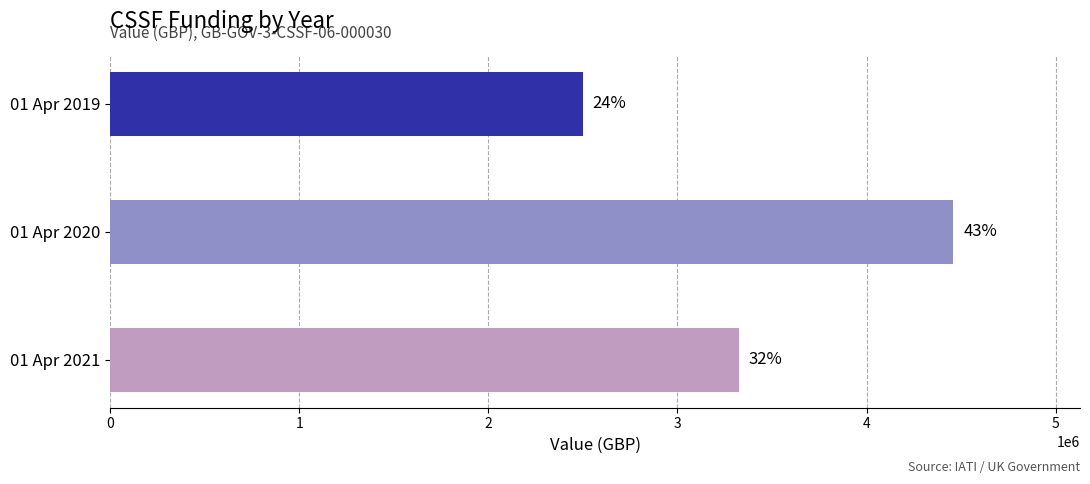

Does the chart contain any negative values?

No